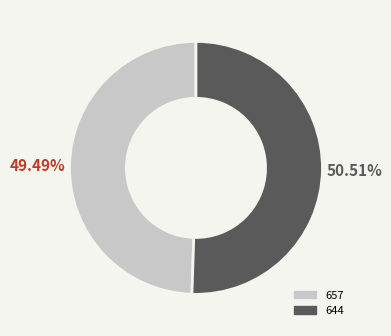

How many segments does this pie chart have?

2